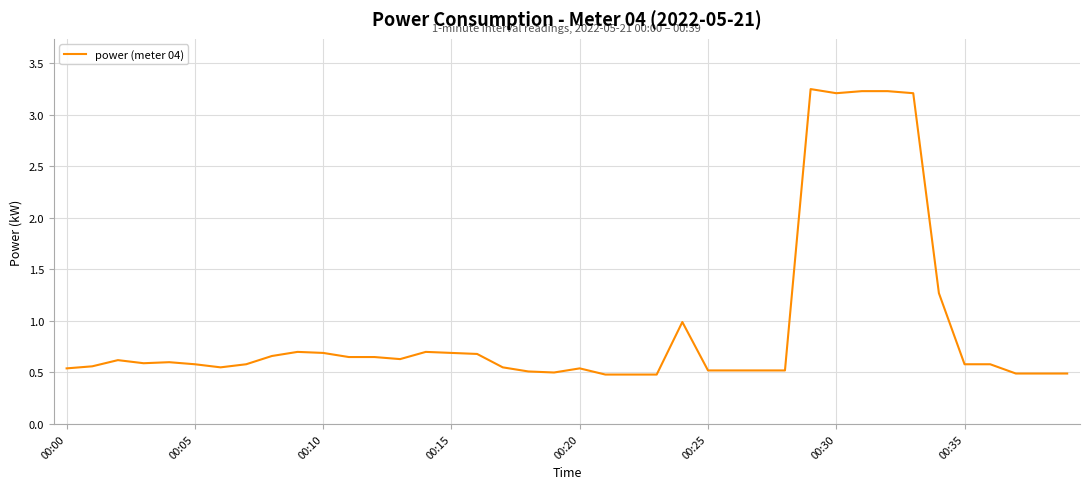

How many points are lower than both their immediate neighbors (excluding endpoints)?

5